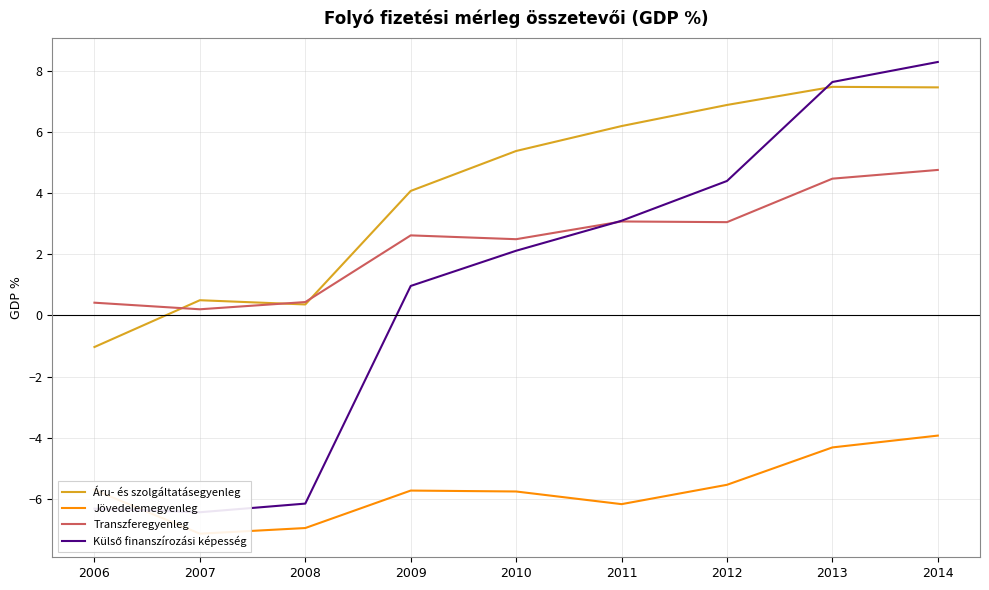

Where is Külső finanszírozási képesség nearest to the value 0?

2009